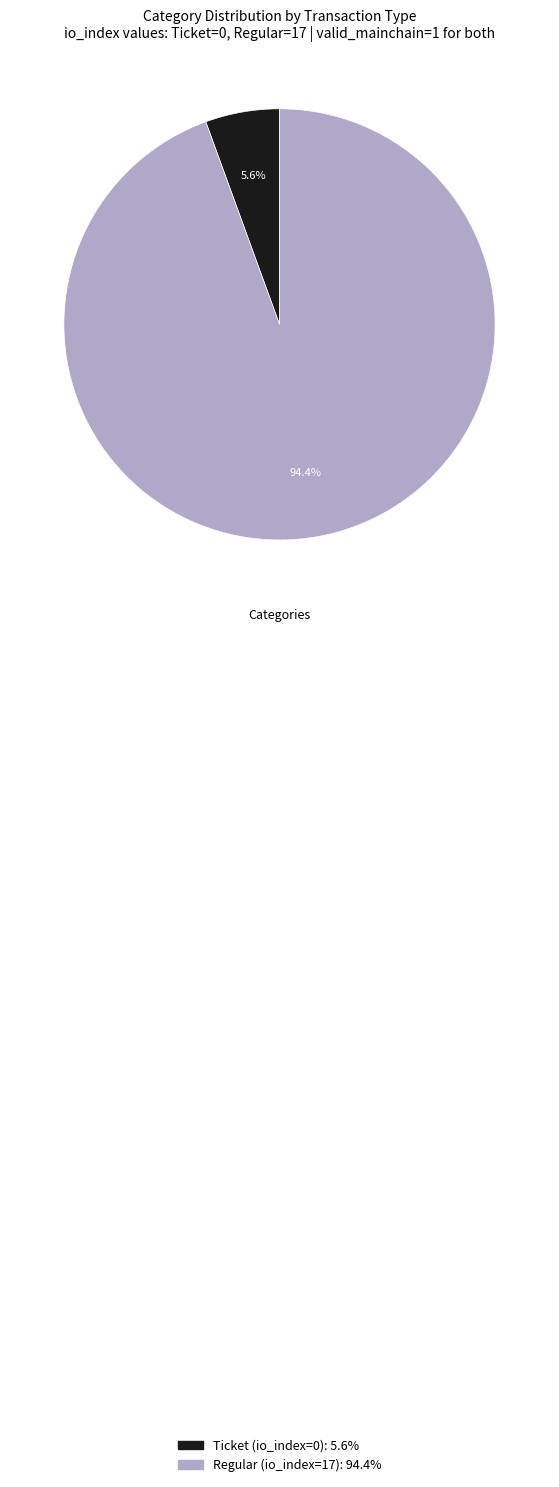

Which slice is the largest?

Regular (io_index=17)